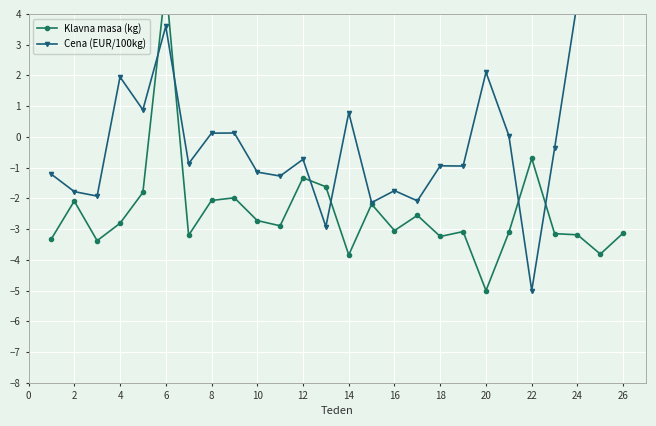

True or false: Klavna masa (kg) has a value of -4.8 at 20.

False